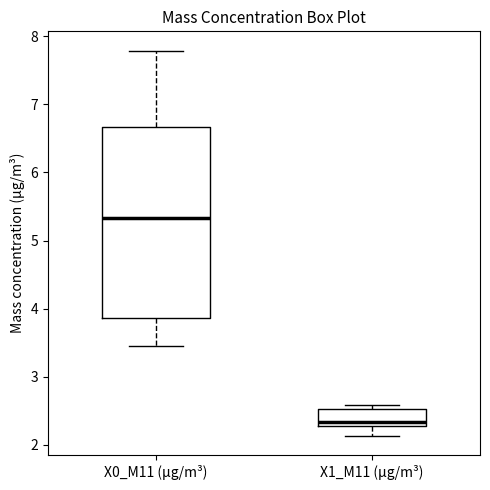

Which box is the tallest, from its lower edge to its upper edge?

X0_M11 (μg/m³)